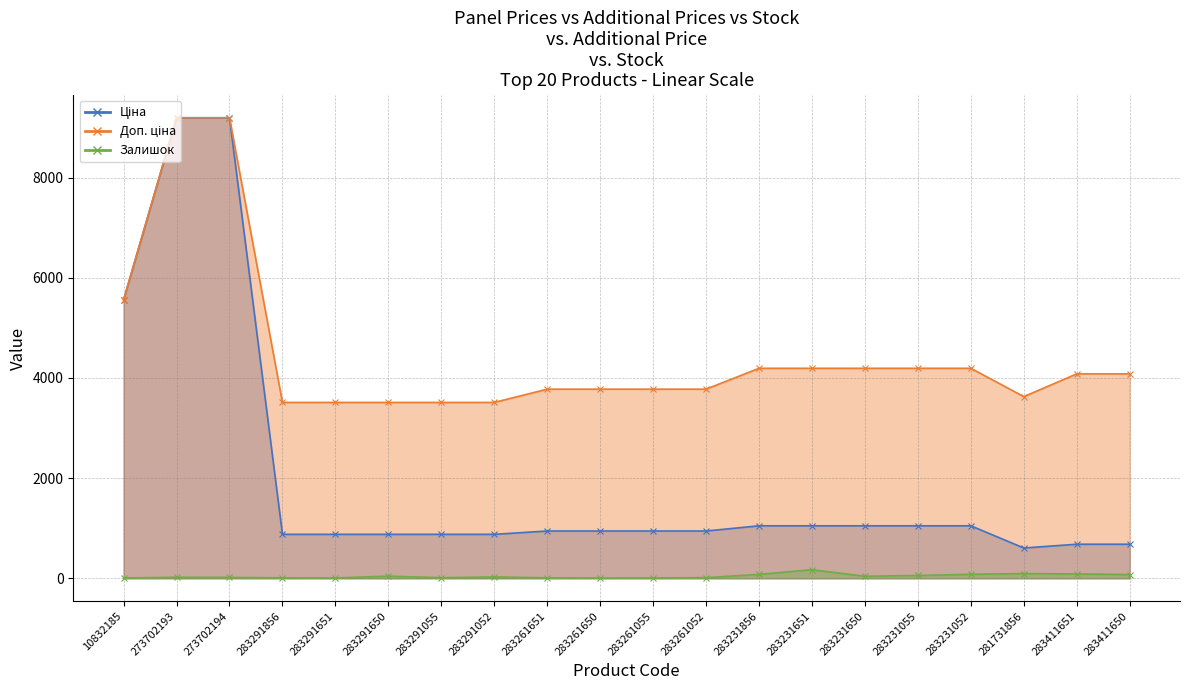

How many distinct data groups are displayed?

3